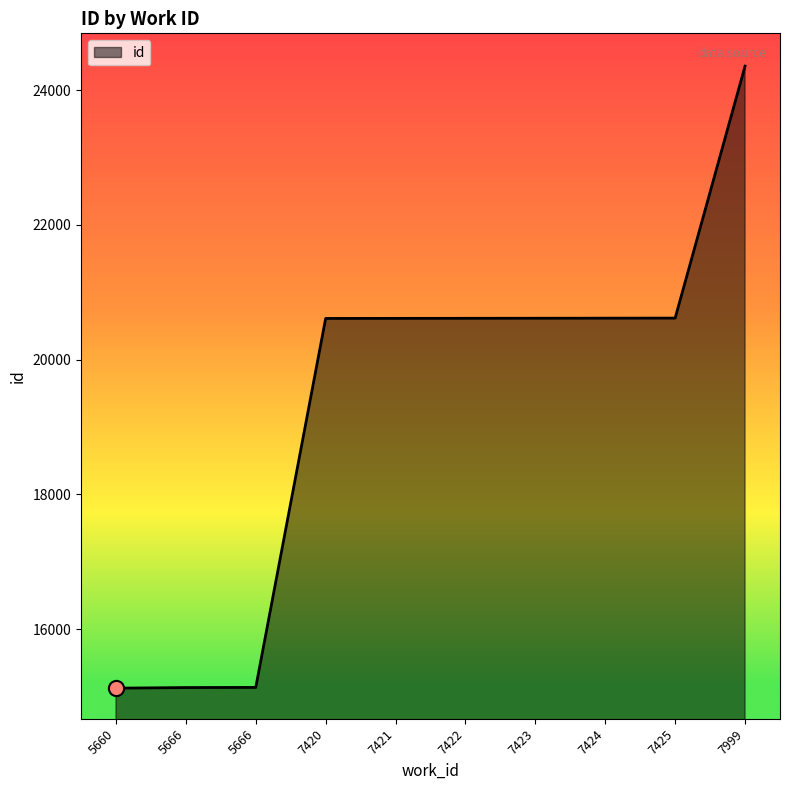

Between 7423 and 7422, which is larger?

7423